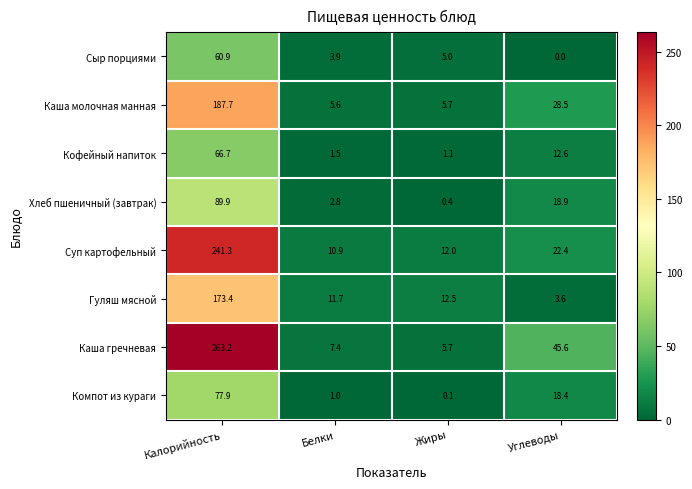

At how many categories does at least one series exceed 23?

2